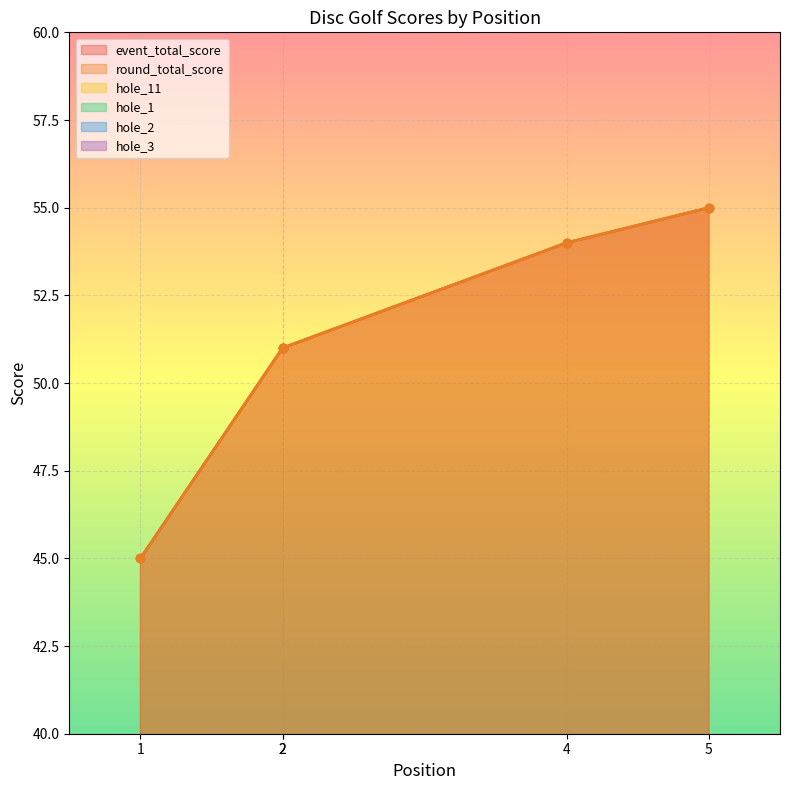

At 2, list the series in order from smallest to largest.

hole_1, hole_3, hole_2, hole_11, event_total_score, round_total_score